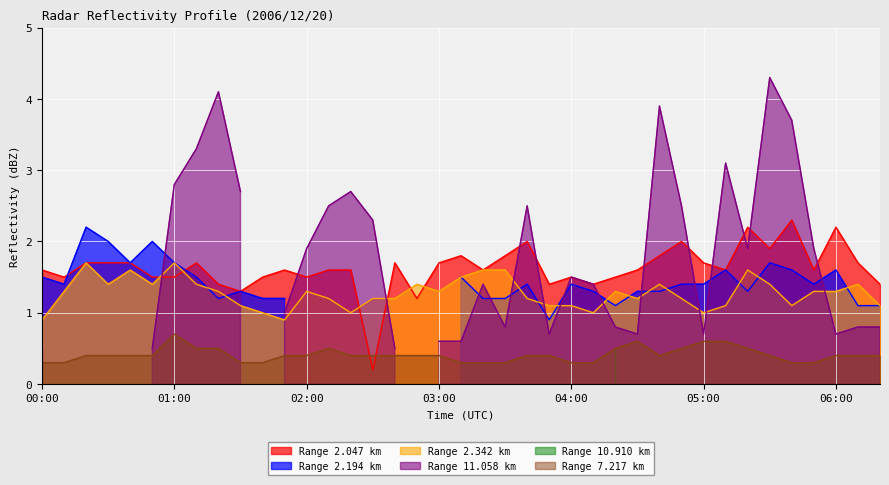

What is the highest value of the   2.047 series?

2.3